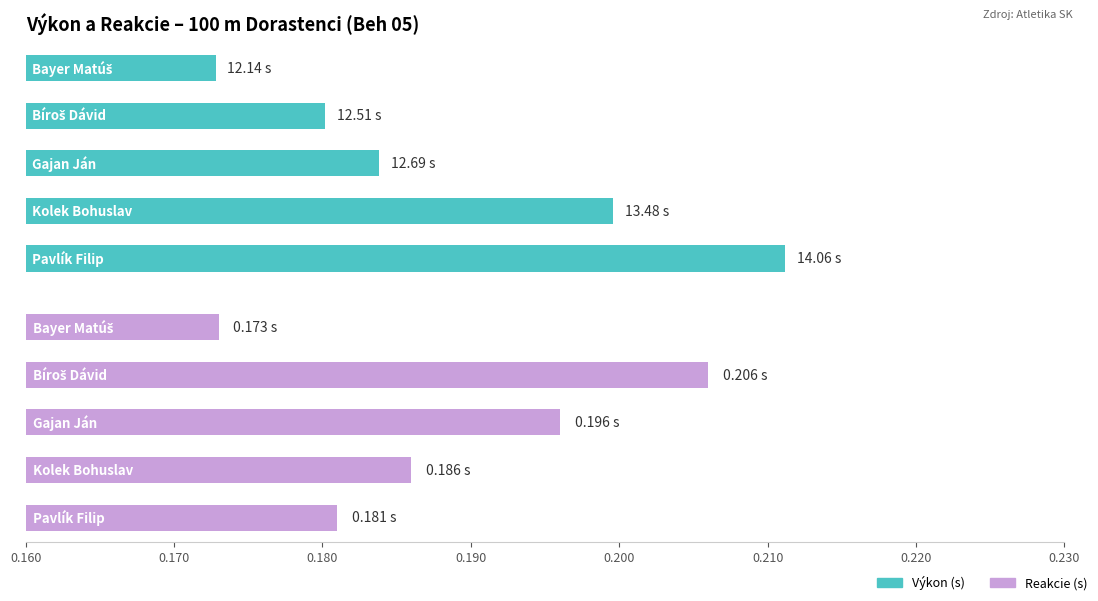

What is the maximum value for Výkon?

14.1